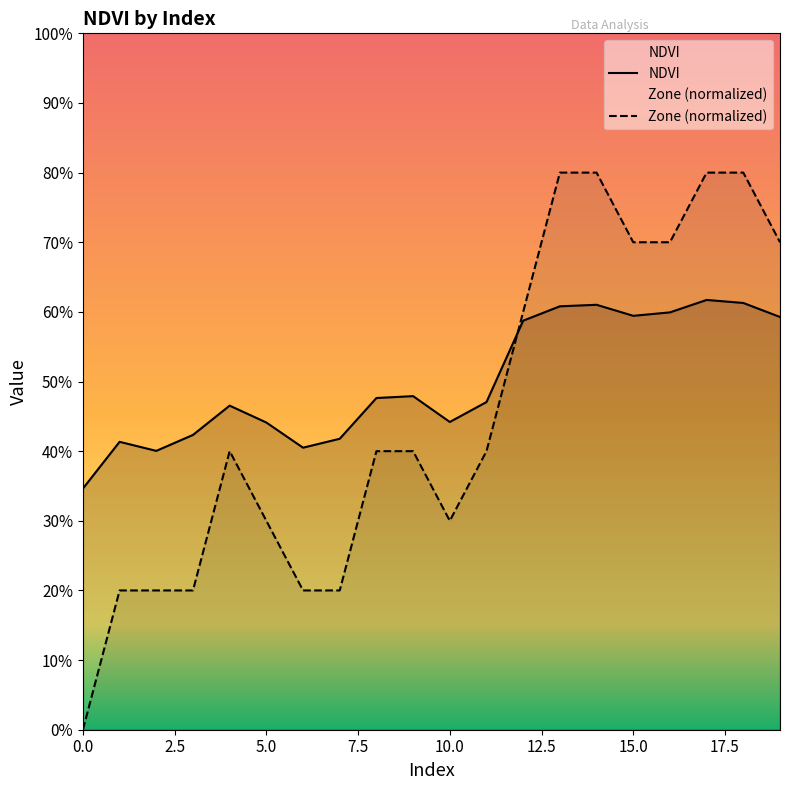

What is the maximum value shown in the chart?

0.8